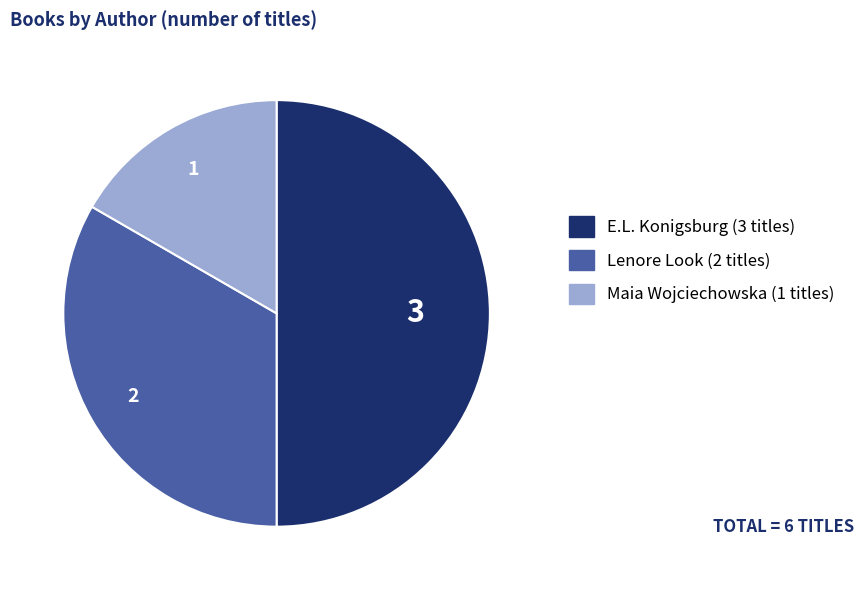

Is there a majority slice in this chart?

No